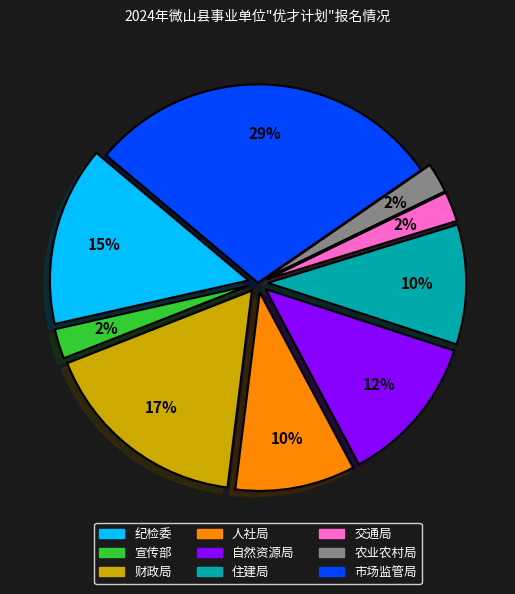

Does any single category account for the majority?

No